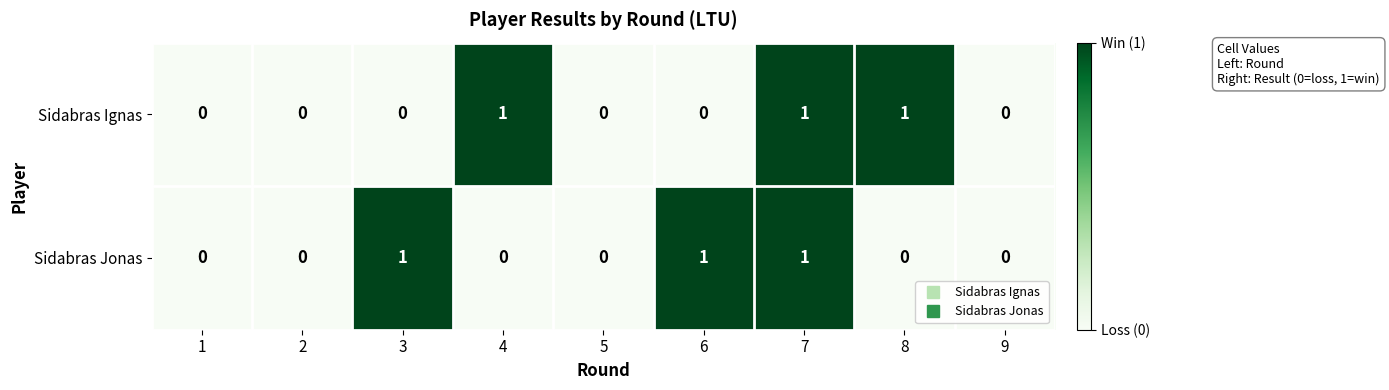

What is the sum of all Sidabras Jonas values?

3